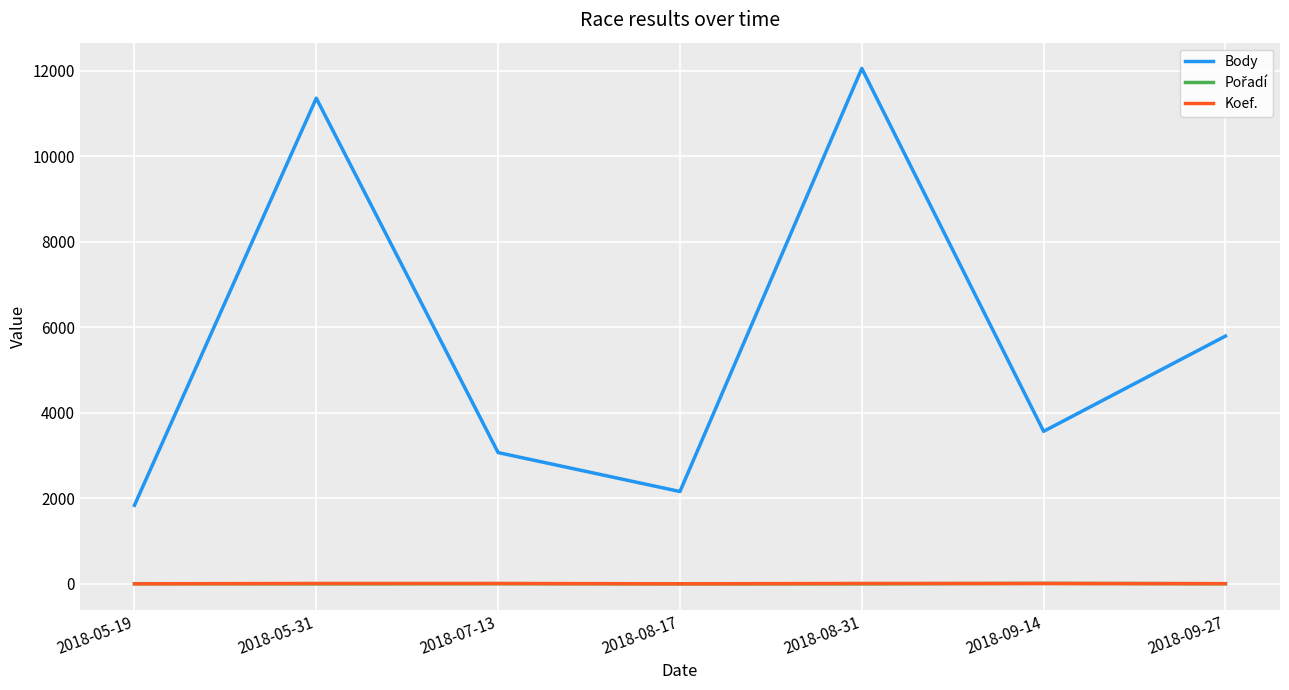

Where is the first local maximum for Body?

2018-05-31